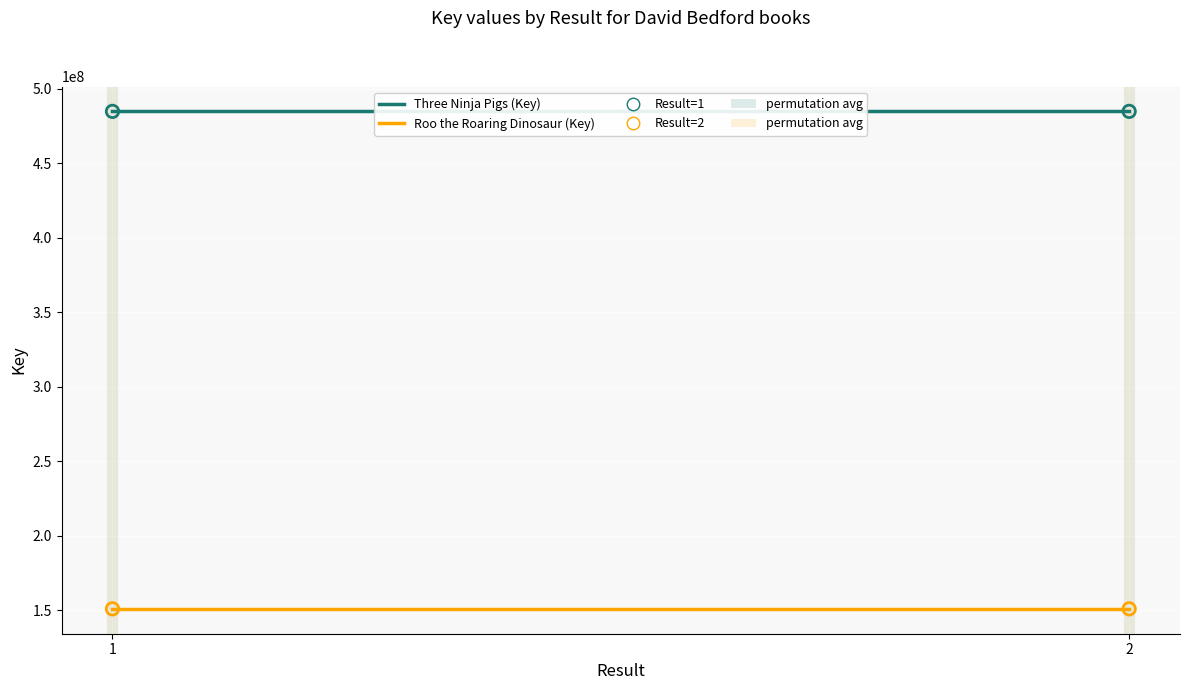

At which category is the sum across all series the highest?

1